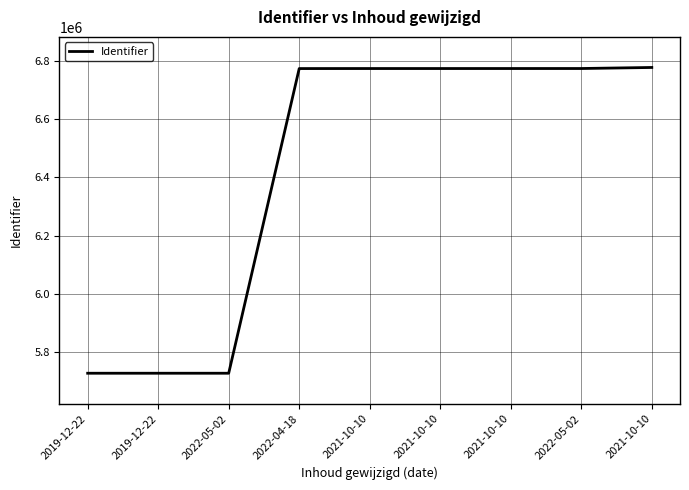

List the labels in order of value, smallest first.

2019-12-22, 2019-12-22, 2022-05-02, 2022-04-18, 2021-10-10, 2021-10-10, 2021-10-10, 2022-05-02, 2021-10-10